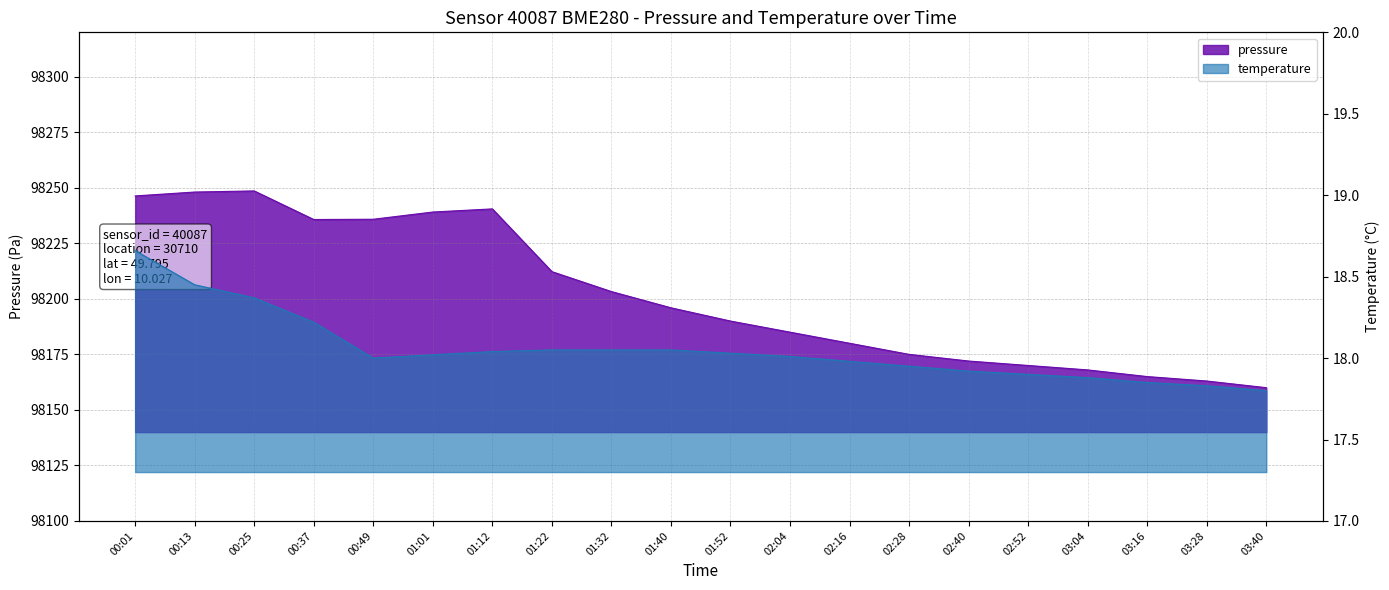

Which category has the highest value across all series?

00:25